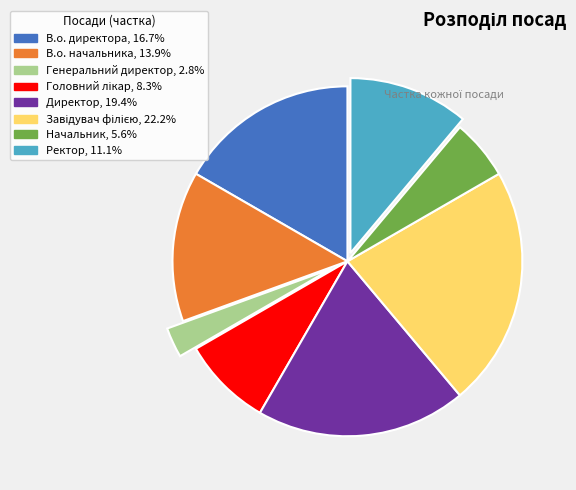

Which category has the smallest portion of the pie?

Генеральний директор